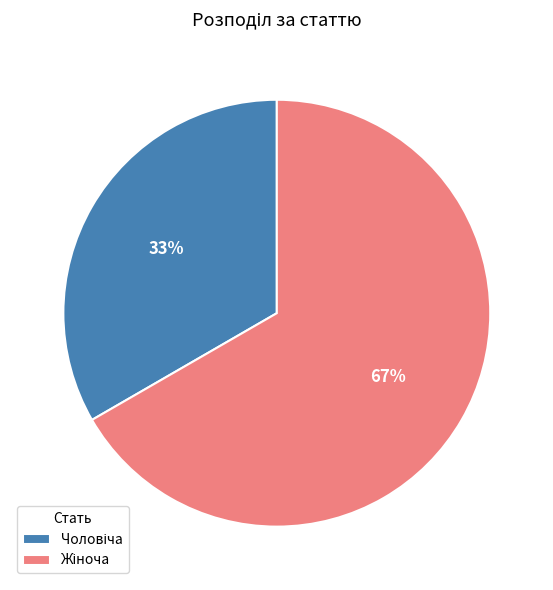

Does any single category account for the majority?

Yes